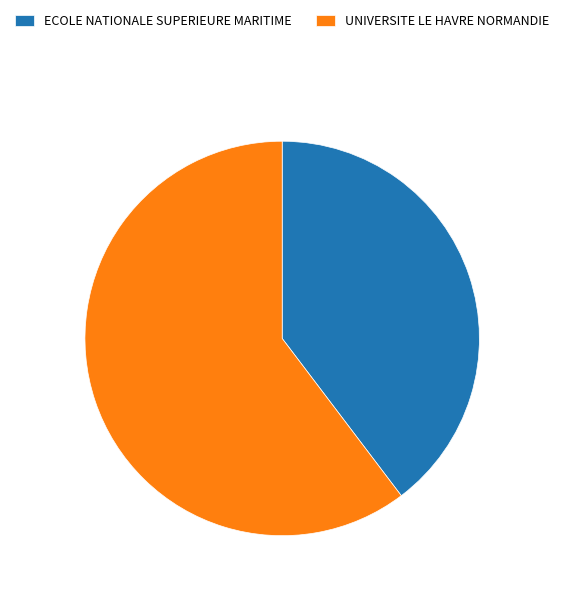

Which category has the smallest portion of the pie?

ECOLE NATIONALE SUPERIEURE MARITIME